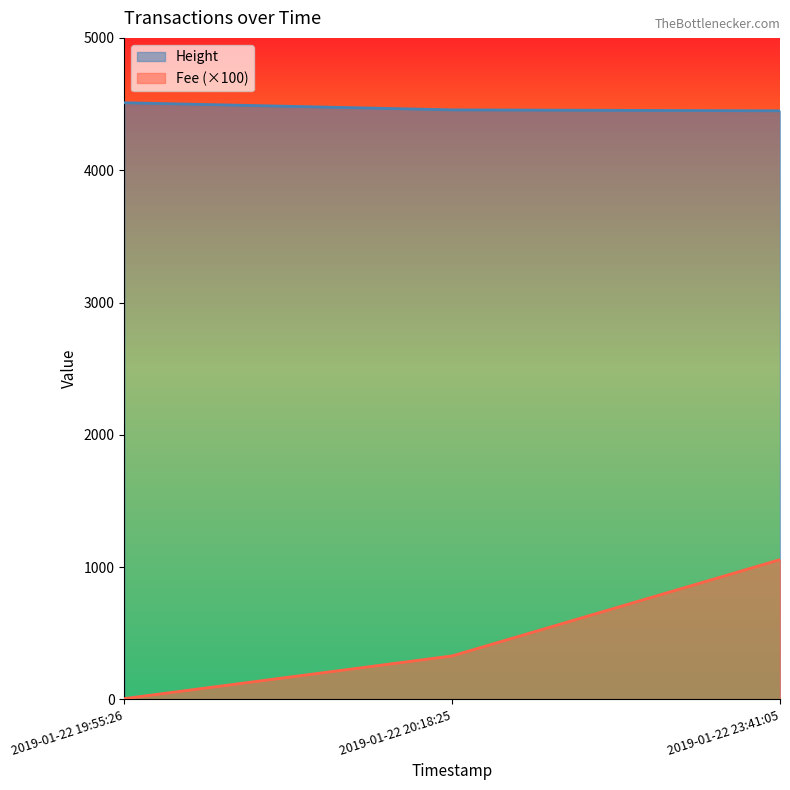

The value of Height at 2019-01-22 19:55:26 is 918.3. True or false?

False